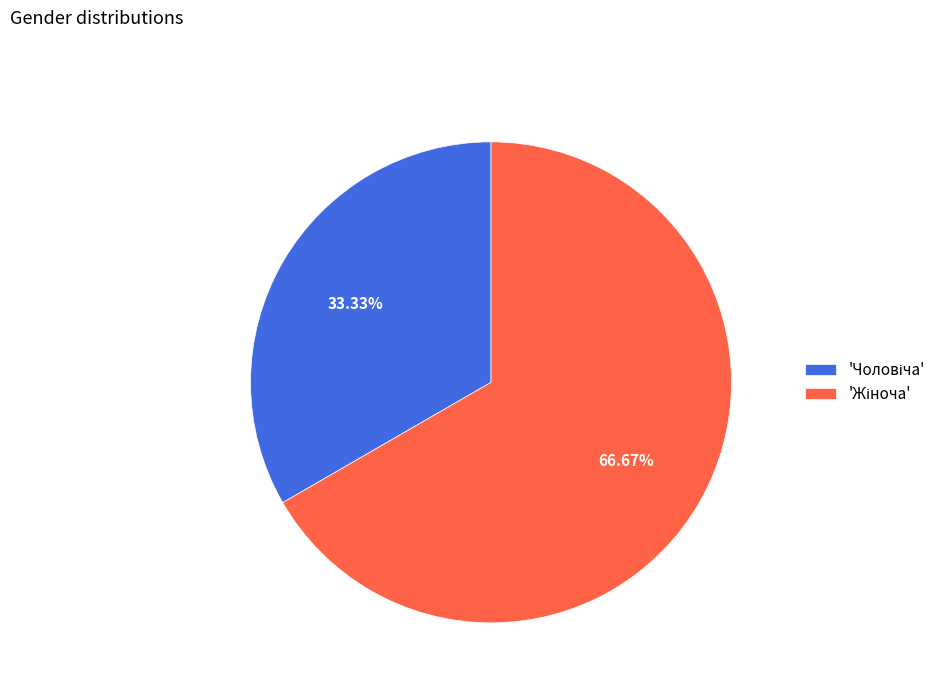

Is there any slice that represents more than half of the pie?

Yes